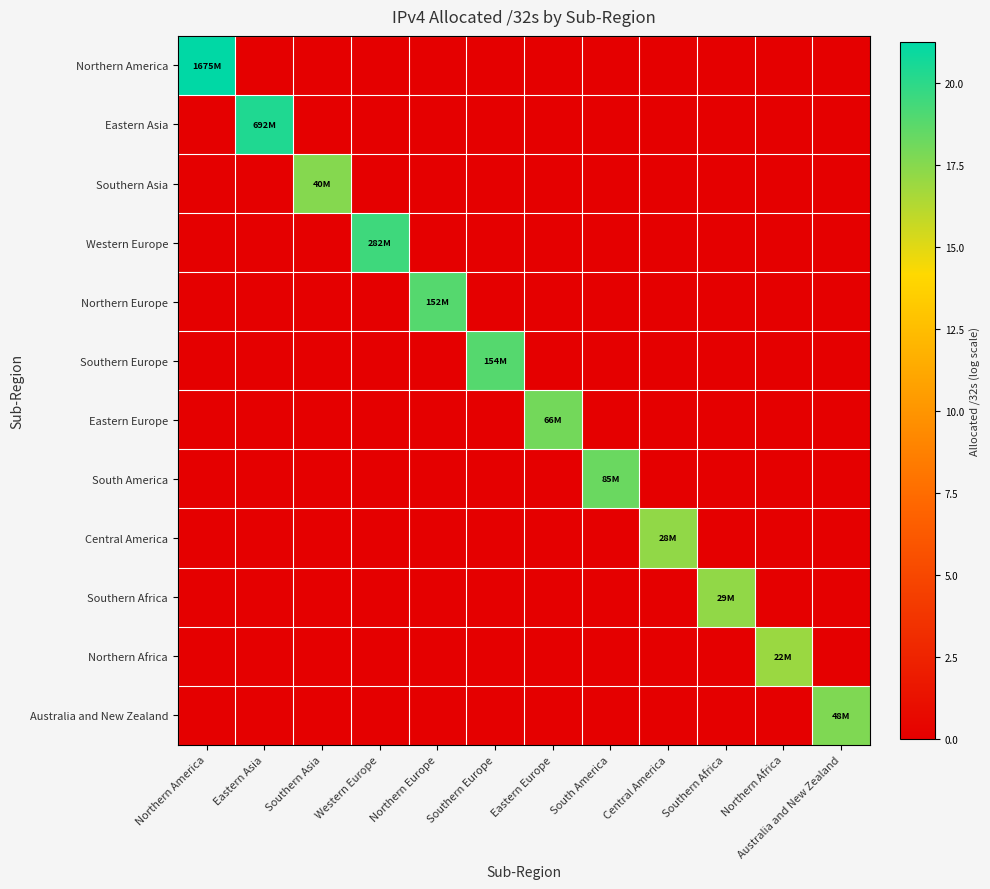

Reading right to left, list all the values displayed in this chart.

Northern America: Australia and New Zealand=0.0	Northern Africa=0.0	Southern Africa=0.0	Central America=0.0	South America=0.0	Eastern Europe=0.0	Southern Europe=0.0	Northern Europe=0.0	Western Europe=0.0	Southern Asia=0.0	Eastern Asia=0.0	Northern America=21.2
Eastern Asia: Australia and New Zealand=0.0	Northern Africa=0.0	Southern Africa=0.0	Central America=0.0	South America=0.0	Eastern Europe=0.0	Southern Europe=0.0	Northern Europe=0.0	Western Europe=0.0	Southern Asia=0.0	Eastern Asia=20.4	Northern America=0.0
Southern Asia: Australia and New Zealand=0.0	Northern Africa=0.0	Southern Africa=0.0	Central America=0.0	South America=0.0	Eastern Europe=0.0	Southern Europe=0.0	Northern Europe=0.0	Western Europe=0.0	Southern Asia=17.5	Eastern Asia=0.0	Northern America=0.0
Western Europe: Australia and New Zealand=0.0	Northern Africa=0.0	Southern Africa=0.0	Central America=0.0	South America=0.0	Eastern Europe=0.0	Southern Europe=0.0	Northern Europe=0.0	Western Europe=19.5	Southern Asia=0.0	Eastern Asia=0.0	Northern America=0.0
Northern Europe: Australia and New Zealand=0.0	Northern Africa=0.0	Southern Africa=0.0	Central America=0.0	South America=0.0	Eastern Europe=0.0	Southern Europe=0.0	Northern Europe=18.8	Western Europe=0.0	Southern Asia=0.0	Eastern Asia=0.0	Northern America=0.0
Southern Europe: Australia and New Zealand=0.0	Northern Africa=0.0	Southern Africa=0.0	Central America=0.0	South America=0.0	Eastern Europe=0.0	Southern Europe=18.9	Northern Europe=0.0	Western Europe=0.0	Southern Asia=0.0	Eastern Asia=0.0	Northern America=0.0
Eastern Europe: Australia and New Zealand=0.0	Northern Africa=0.0	Southern Africa=0.0	Central America=0.0	South America=0.0	Eastern Europe=18.0	Southern Europe=0.0	Northern Europe=0.0	Western Europe=0.0	Southern Asia=0.0	Eastern Asia=0.0	Northern America=0.0
South America: Australia and New Zealand=0.0	Northern Africa=0.0	Southern Africa=0.0	Central America=0.0	South America=18.3	Eastern Europe=0.0	Southern Europe=0.0	Northern Europe=0.0	Western Europe=0.0	Southern Asia=0.0	Eastern Asia=0.0	Northern America=0.0
Central America: Australia and New Zealand=0.0	Northern Africa=0.0	Southern Africa=0.0	Central America=17.2	South America=0.0	Eastern Europe=0.0	Southern Europe=0.0	Northern Europe=0.0	Western Europe=0.0	Southern Asia=0.0	Eastern Asia=0.0	Northern America=0.0
Southern Africa: Australia and New Zealand=0.0	Northern Africa=0.0	Southern Africa=17.2	Central America=0.0	South America=0.0	Eastern Europe=0.0	Southern Europe=0.0	Northern Europe=0.0	Western Europe=0.0	Southern Asia=0.0	Eastern Asia=0.0	Northern America=0.0
Northern Africa: Australia and New Zealand=0.0	Northern Africa=16.9	Southern Africa=0.0	Central America=0.0	South America=0.0	Eastern Europe=0.0	Southern Europe=0.0	Northern Europe=0.0	Western Europe=0.0	Southern Asia=0.0	Eastern Asia=0.0	Northern America=0.0
Australia and New Zealand: Australia and New Zealand=17.7	Northern Africa=0.0	Southern Africa=0.0	Central America=0.0	South America=0.0	Eastern Europe=0.0	Southern Europe=0.0	Northern Europe=0.0	Western Europe=0.0	Southern Asia=0.0	Eastern Asia=0.0	Northern America=0.0